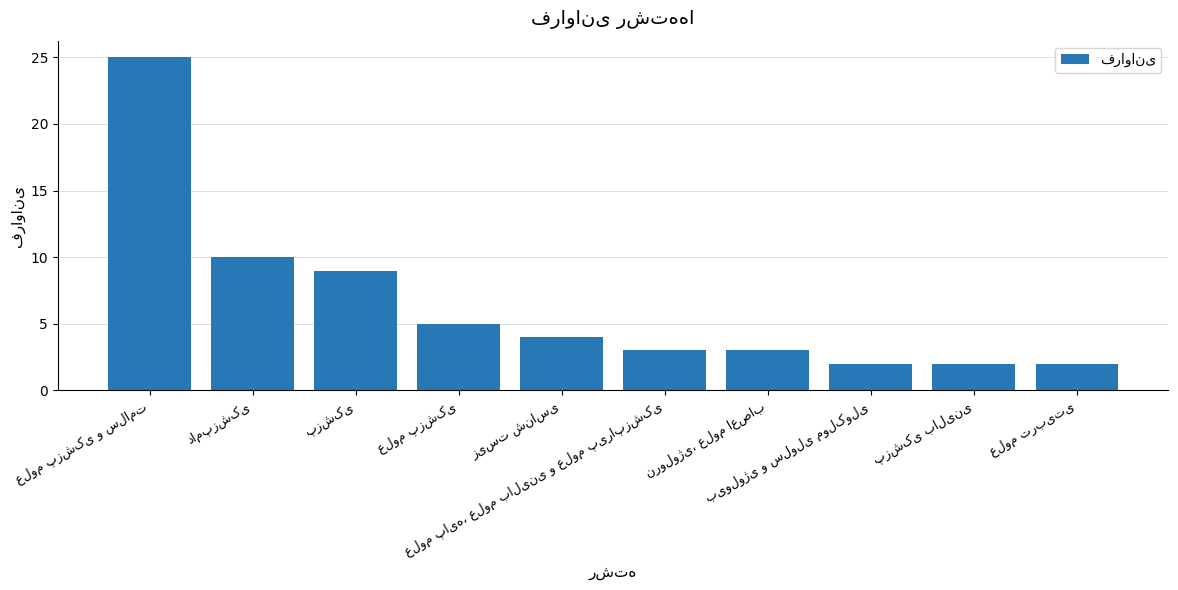

What is the sum of all values?

65